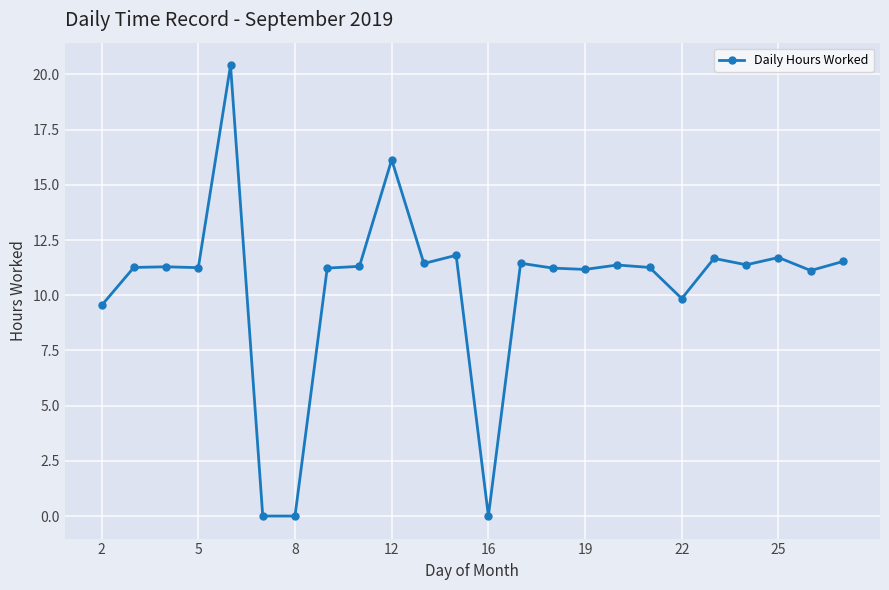

What is the greatest value displayed?

20.4